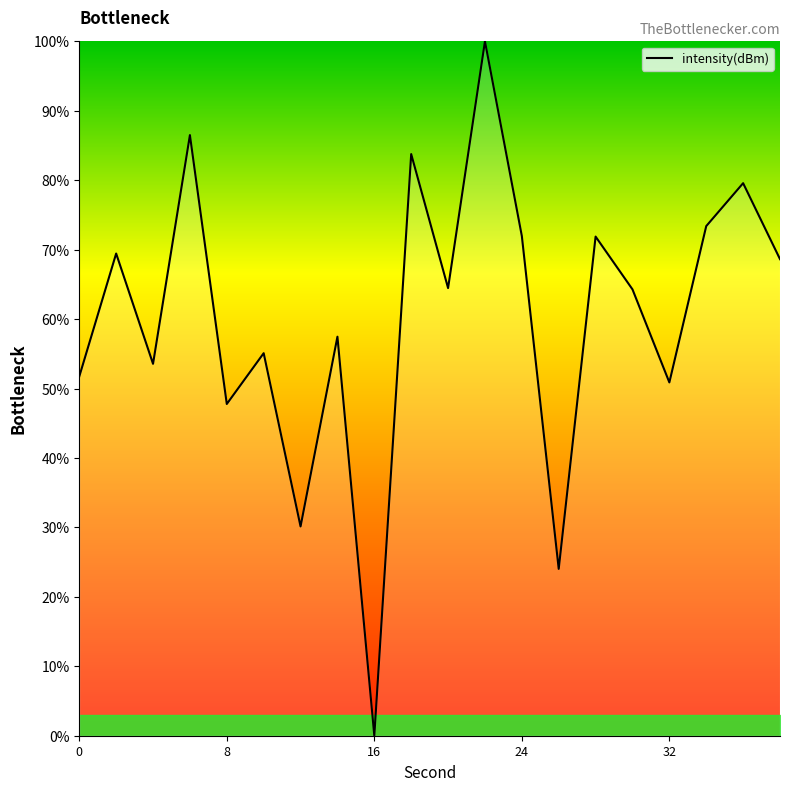

How many lines are shown in the chart?

1